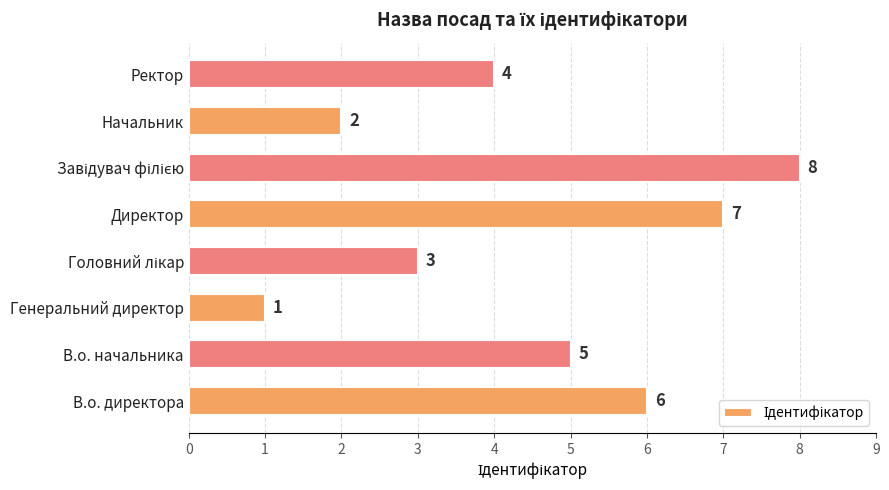

Reading bottom to top, transcribe all the data shown in this chart.

6	5	1	3	7	8	2	4